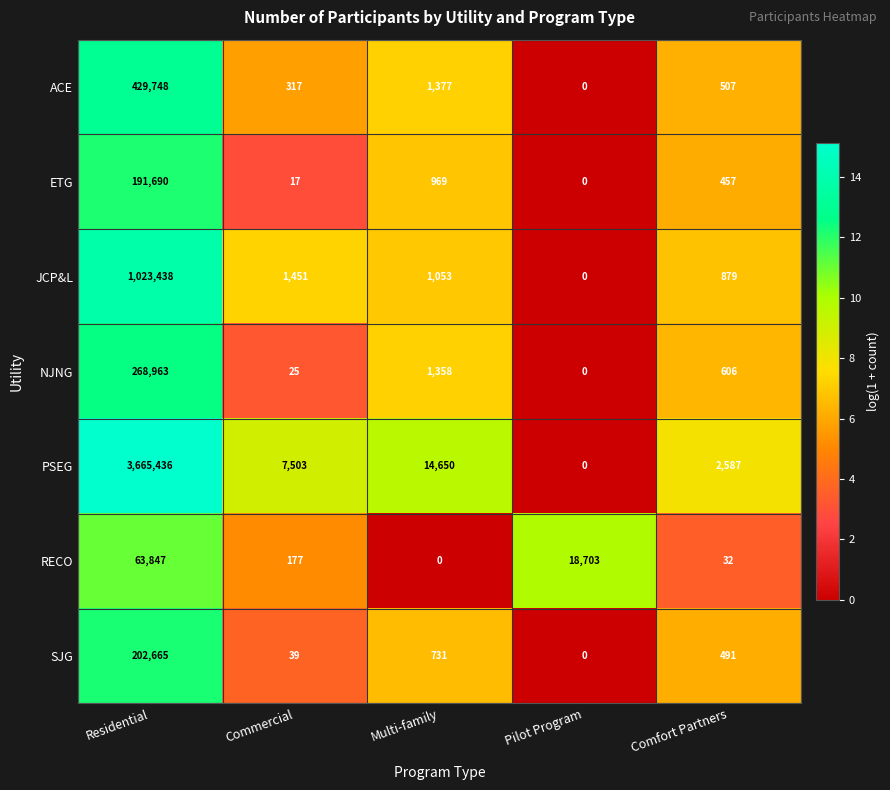

The SJG series shows 226 at Comfort Partners. True or false?

False